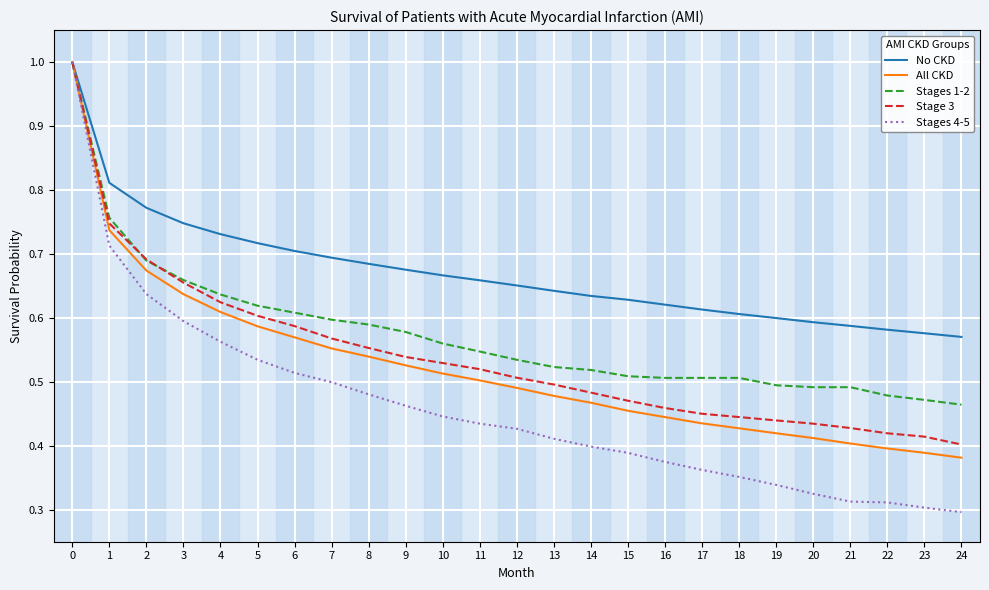

The value of Stage 3 at 5 is 0.8. True or false?

False